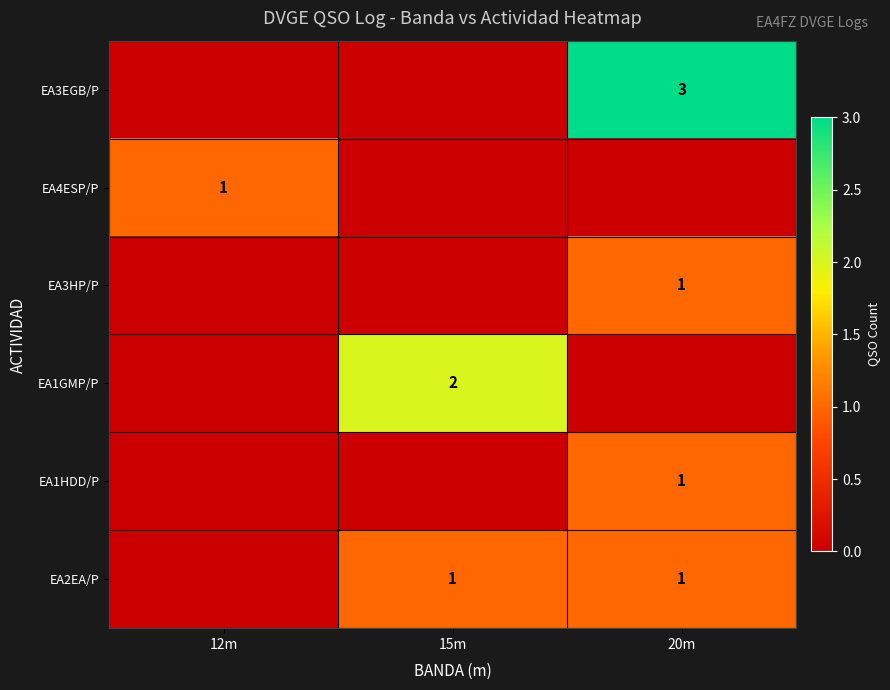

How many values in the row_1 series exceed 0?

1